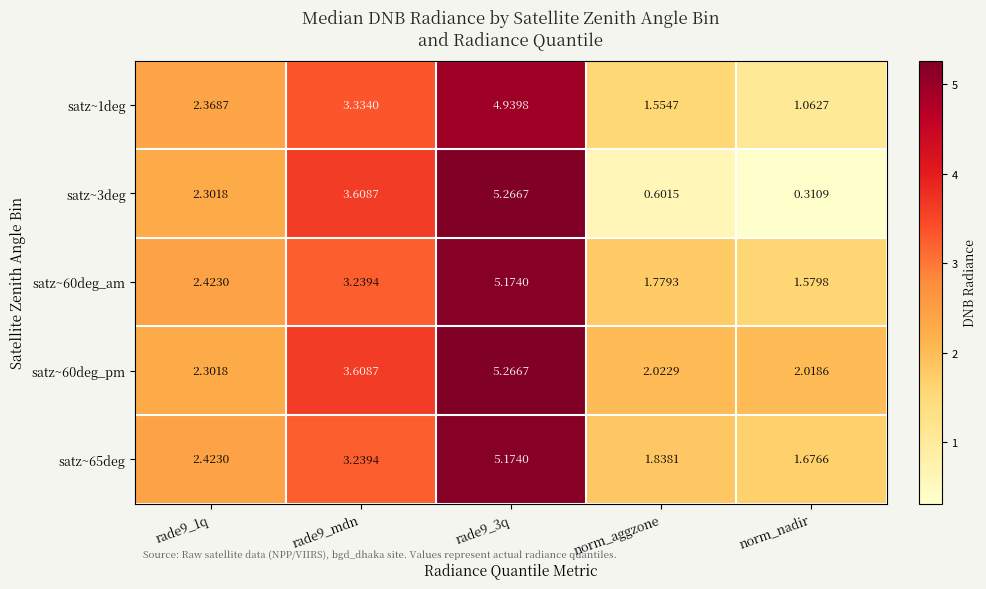

Reading left to right, transcribe all the data shown in this chart.

satz~1deg: rade9_1q=2.4	rade9_mdn=3.3	rade9_3q=4.9	norm_aggzone=1.6	norm_nadir=1.1
satz~3deg: rade9_1q=2.3	rade9_mdn=3.6	rade9_3q=5.3	norm_aggzone=0.6	norm_nadir=0.3
satz~60deg_am: rade9_1q=2.4	rade9_mdn=3.2	rade9_3q=5.2	norm_aggzone=1.8	norm_nadir=1.6
satz~60deg_pm: rade9_1q=2.3	rade9_mdn=3.6	rade9_3q=5.3	norm_aggzone=2.0	norm_nadir=2.0
satz~65deg: rade9_1q=2.4	rade9_mdn=3.2	rade9_3q=5.2	norm_aggzone=1.8	norm_nadir=1.7